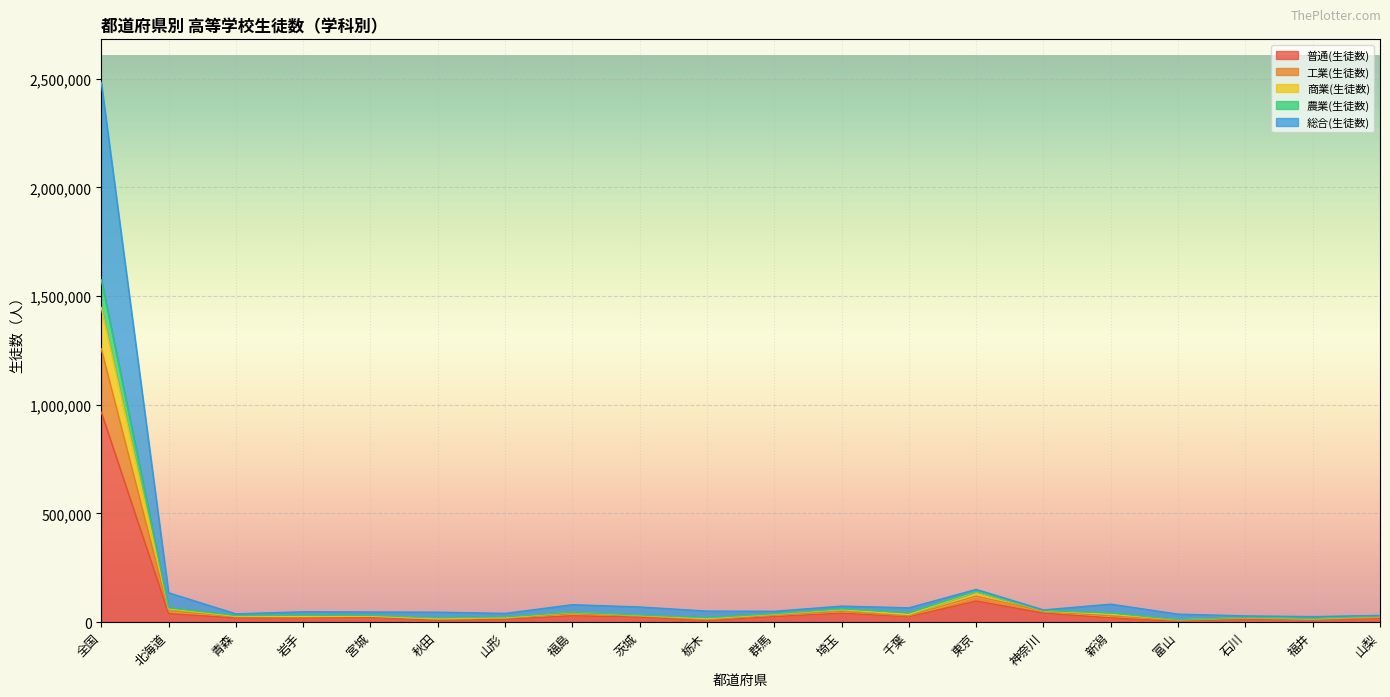

Where is the first local maximum for 農業(生徒数)?

岩手